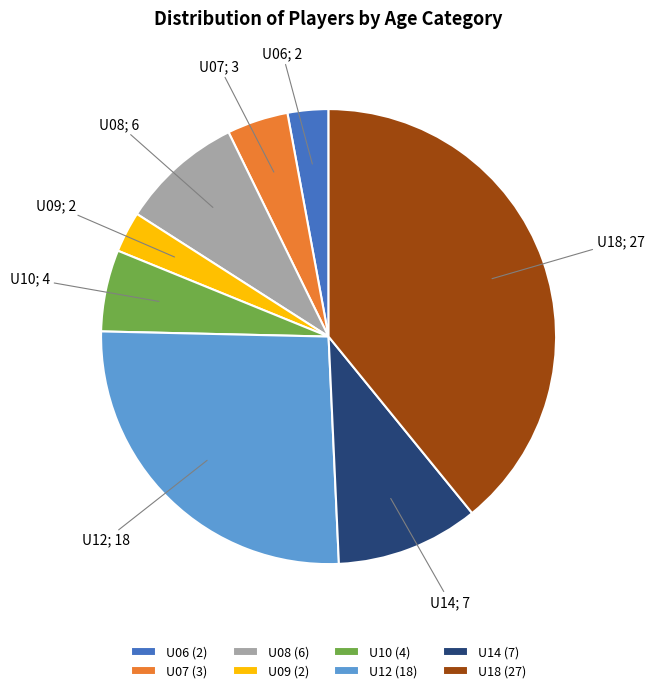

Does U12 account for over 50% of the chart?

No